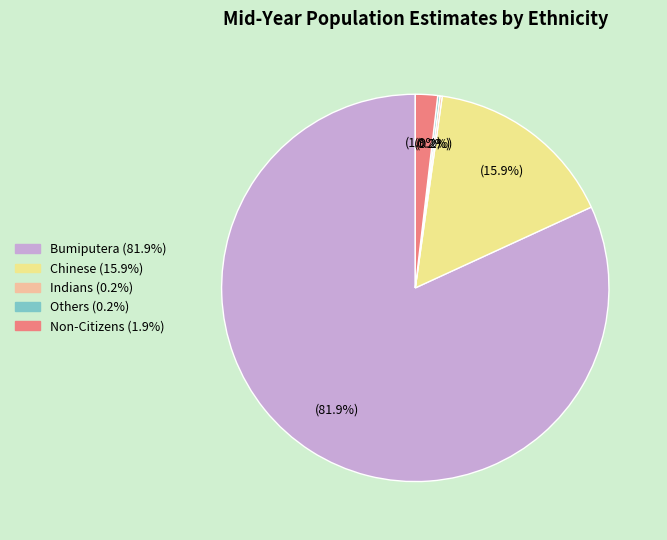

How much of the chart is everything except Chinese?

84.1%